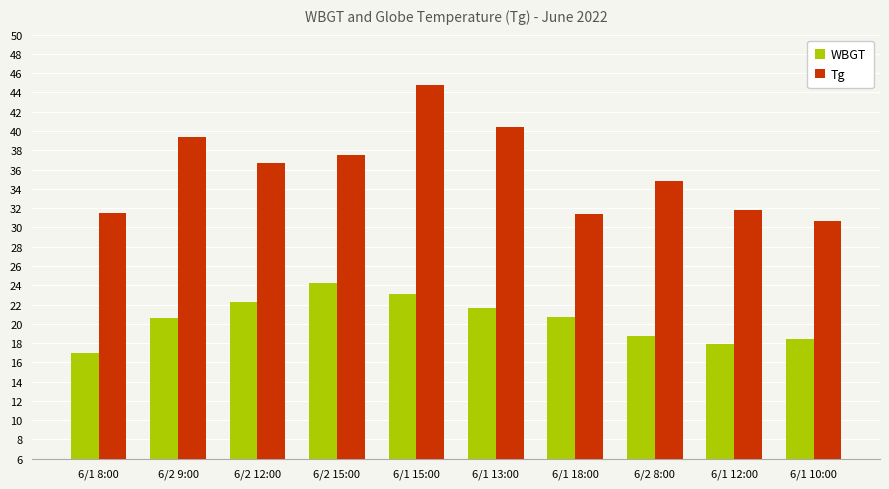

What is the value of the WBGT bar at the 10th from the left?

18.4